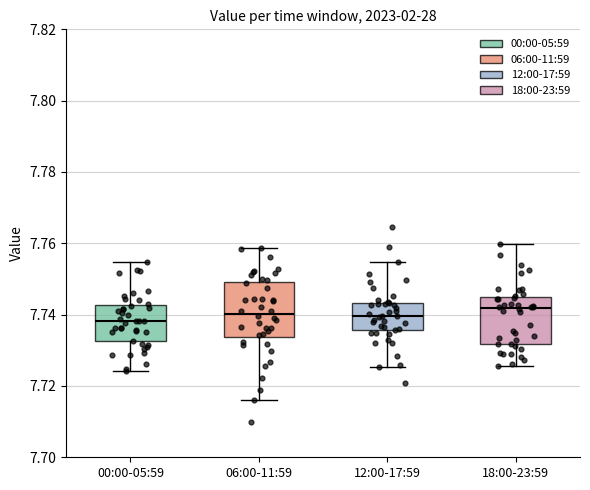

Where does the median line of the box for 06:00-11:59 sit on the y-axis? The values are not printed on the chart, so give them approximately, as read against the axis.

7.740